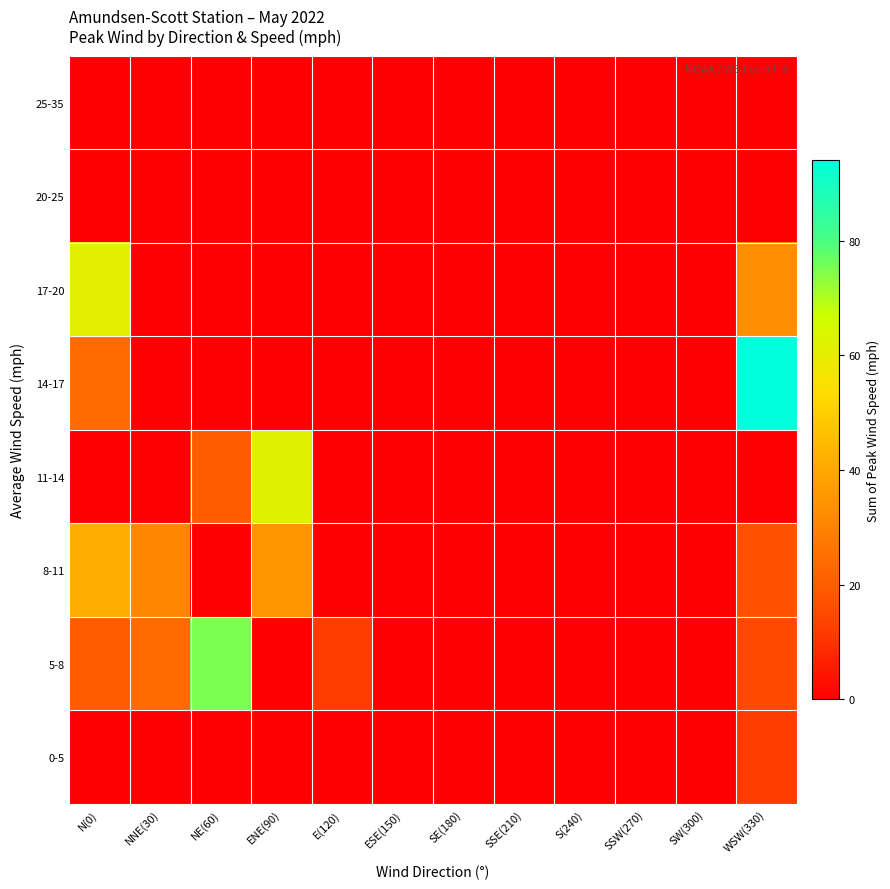

Reading left to right, list all the values displayed in this chart.

0-5: N(0)=0	NNE(30)=0	NE(60)=0	ENE(90)=0	E(120)=0	ESE(150)=0	SE(180)=0	SSE(210)=0	S(240)=0	SSW(270)=0	SW(300)=0	WSW(330)=12
5-8: N(0)=20	NNE(30)=24	NE(60)=75	ENE(90)=0	E(120)=12	ESE(150)=0	SE(180)=0	SSE(210)=0	S(240)=0	SSW(270)=0	SW(300)=0	WSW(330)=15
8-11: N(0)=41	NNE(30)=31	NE(60)=0	ENE(90)=35	E(120)=0	ESE(150)=0	SE(180)=0	SSE(210)=0	S(240)=0	SSW(270)=0	SW(300)=0	WSW(330)=17
11-14: N(0)=0	NNE(30)=0	NE(60)=20	ENE(90)=62	E(120)=0	ESE(150)=0	SE(180)=0	SSE(210)=0	S(240)=0	SSW(270)=0	SW(300)=0	WSW(330)=0
14-17: N(0)=24	NNE(30)=0	NE(60)=0	ENE(90)=0	E(120)=0	ESE(150)=0	SE(180)=0	SSE(210)=0	S(240)=0	SSW(270)=0	SW(300)=0	WSW(330)=94
17-20: N(0)=61	NNE(30)=0	NE(60)=0	ENE(90)=0	E(120)=0	ESE(150)=0	SE(180)=0	SSE(210)=0	S(240)=0	SSW(270)=0	SW(300)=0	WSW(330)=33
20-25: N(0)=0	NNE(30)=0	NE(60)=0	ENE(90)=0	E(120)=0	ESE(150)=0	SE(180)=0	SSE(210)=0	S(240)=0	SSW(270)=0	SW(300)=0	WSW(330)=0
25-35: N(0)=0	NNE(30)=0	NE(60)=0	ENE(90)=0	E(120)=0	ESE(150)=0	SE(180)=0	SSE(210)=0	S(240)=0	SSW(270)=0	SW(300)=0	WSW(330)=0